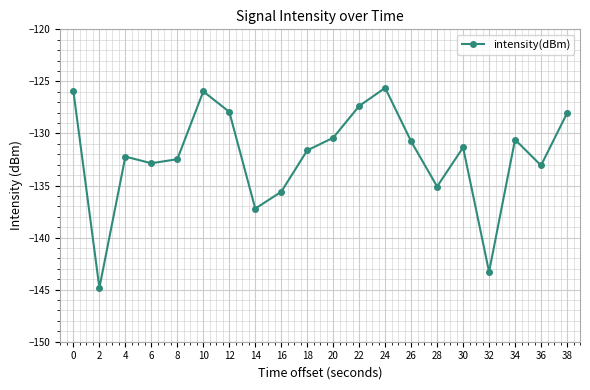

Which has a higher value, 14 or 10?

10